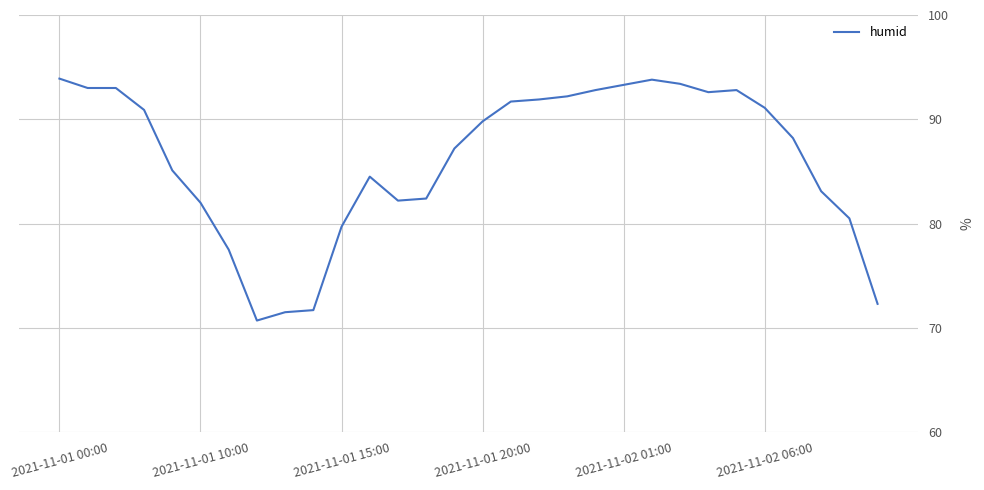

What is the maximum value shown in the chart?

93.9